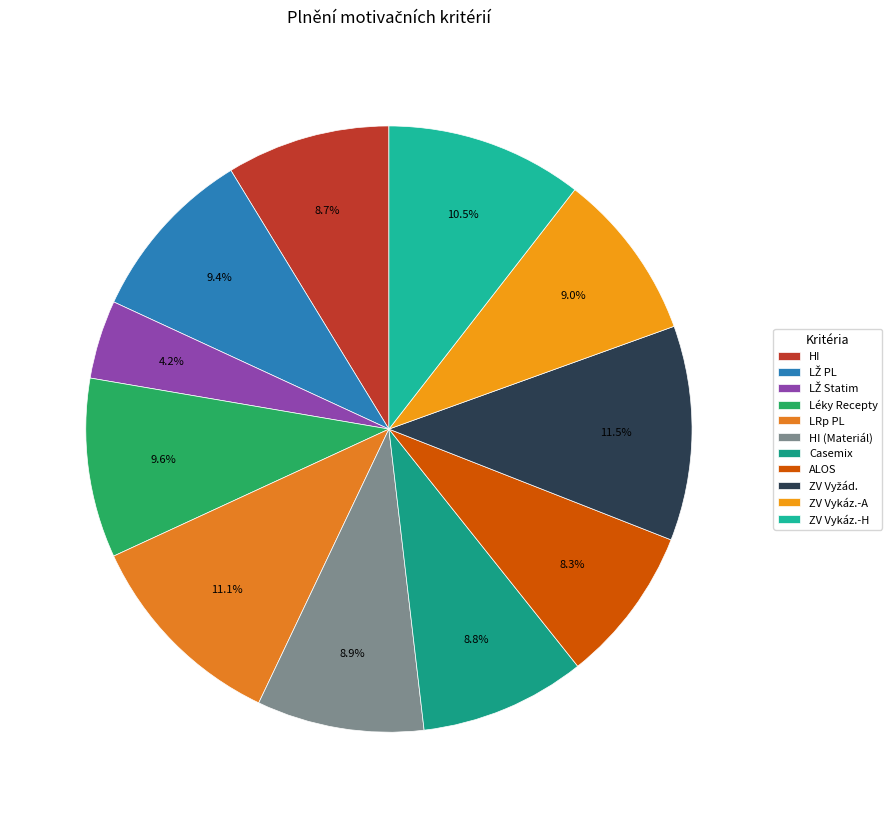

To the nearest percent, what percentage of the pie is Casemix?

9%